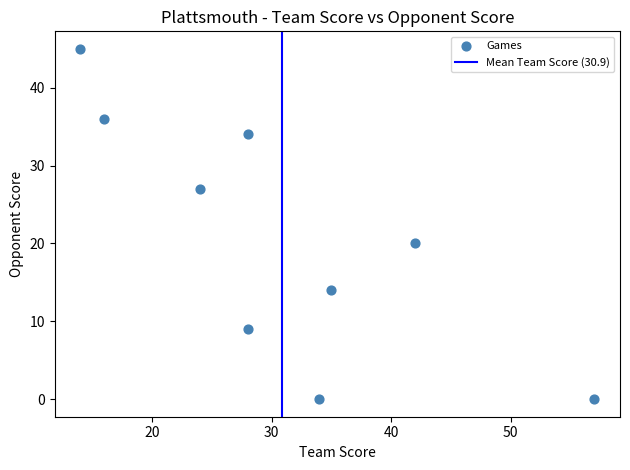

What is the average Y value?

21